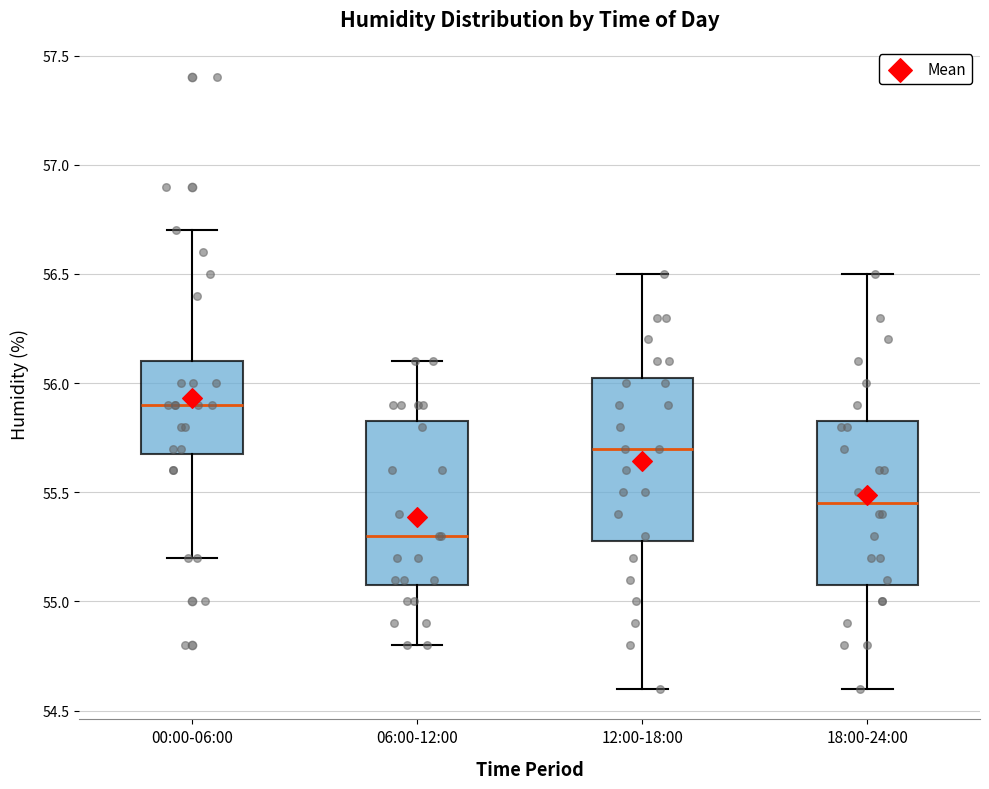

Reading left to right, read every box against the y-axis: the position of its median line, the range the box covers, and the ends of its whiskers. The values are not printed on the chart, so give them approximately, as read against the axis.

00:00-06:00: median 55.90, box 55.70 to 56.10, whiskers 55.20 to 56.70
06:00-12:00: median 55.30, box 55.10 to 55.85, whiskers 54.80 to 56.10
12:00-18:00: median 55.70, box 55.30 to 56.05, whiskers 54.60 to 56.50
18:00-24:00: median 55.45, box 55.10 to 55.85, whiskers 54.60 to 56.50